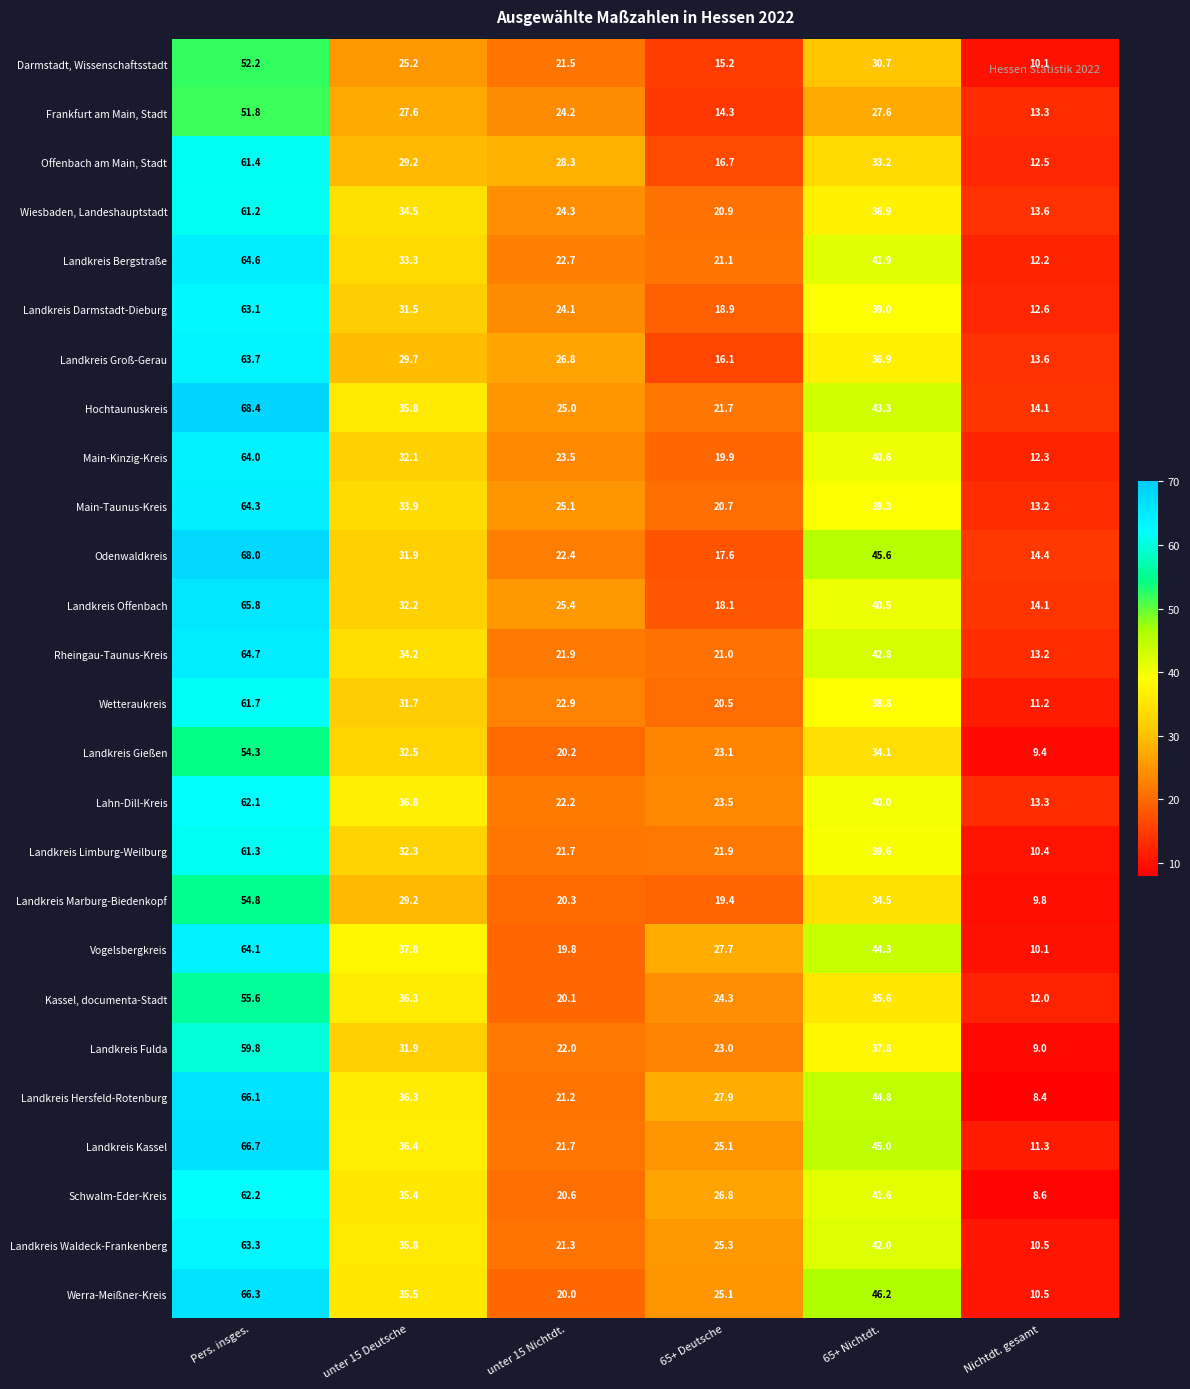

What is the smallest value displayed?

8.4